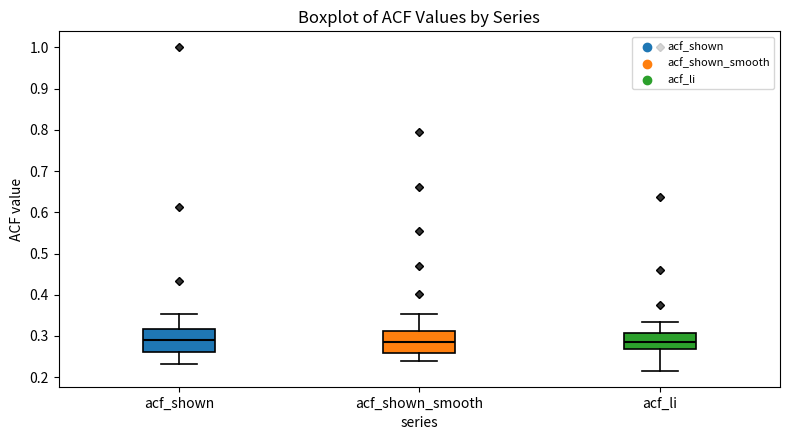

Reading left to right, read every box against the y-axis: the position of its median line, the range the box covers, and the ends of its whiskers. The values are not printed on the chart, so give them approximately, as read against the axis.

acf_shown: median 0.29, box 0.26 to 0.32, whiskers 0.23 to 0.35
acf_shown_smooth: median 0.28, box 0.26 to 0.31, whiskers 0.24 to 0.35
acf_li: median 0.29, box 0.27 to 0.31, whiskers 0.22 to 0.34